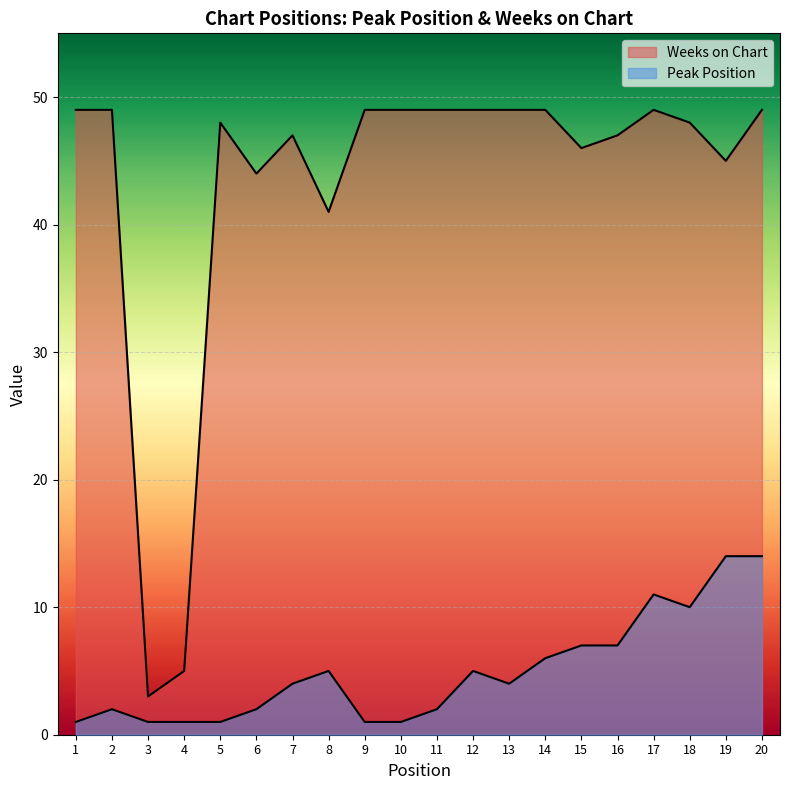

At which category does Peak Position reach its first local peak?

2